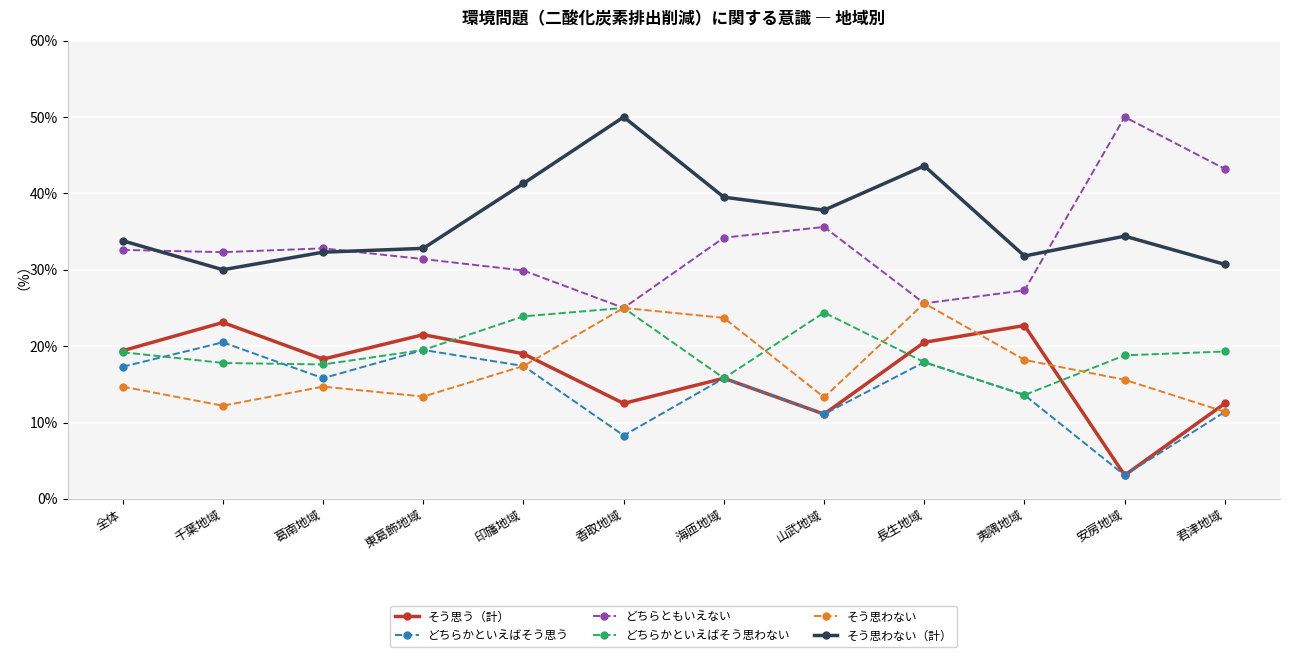

What is the total value across all series at 海匝地域?

144.8